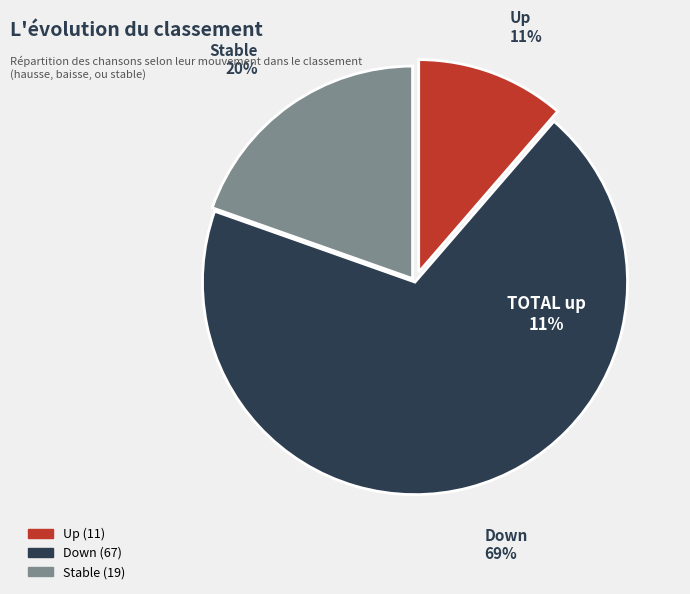

Count the number of slices in the pie.

3